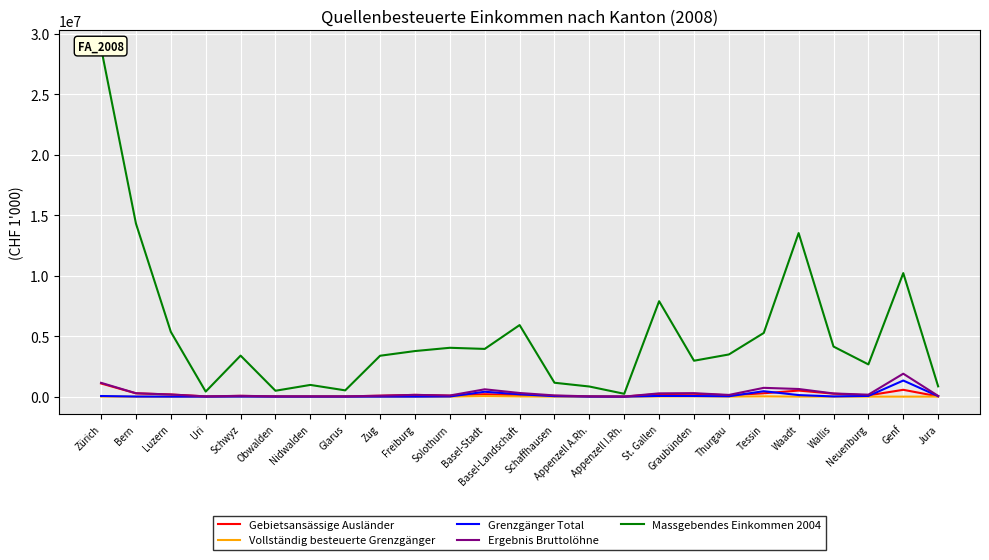

What is the value of the Massgebendes Einkommen 2004 point at the 1st from the left?

28847644.3